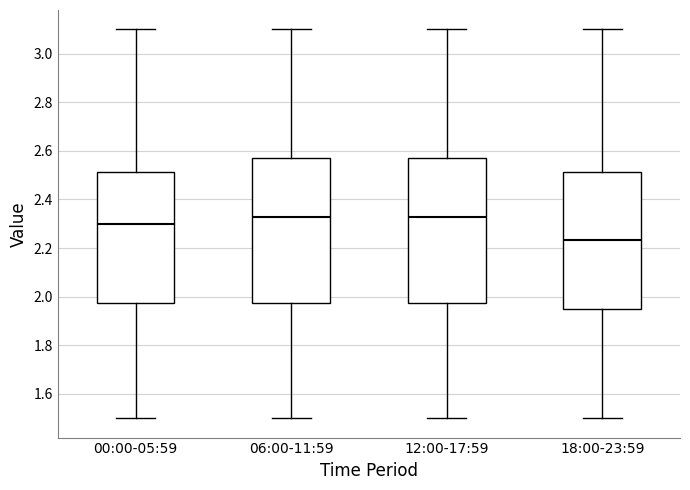

Where is the upper edge of the box for 12:00-17:59 on the y-axis? The values are not printed on the chart, so give them approximately, as read against the axis.

2.58